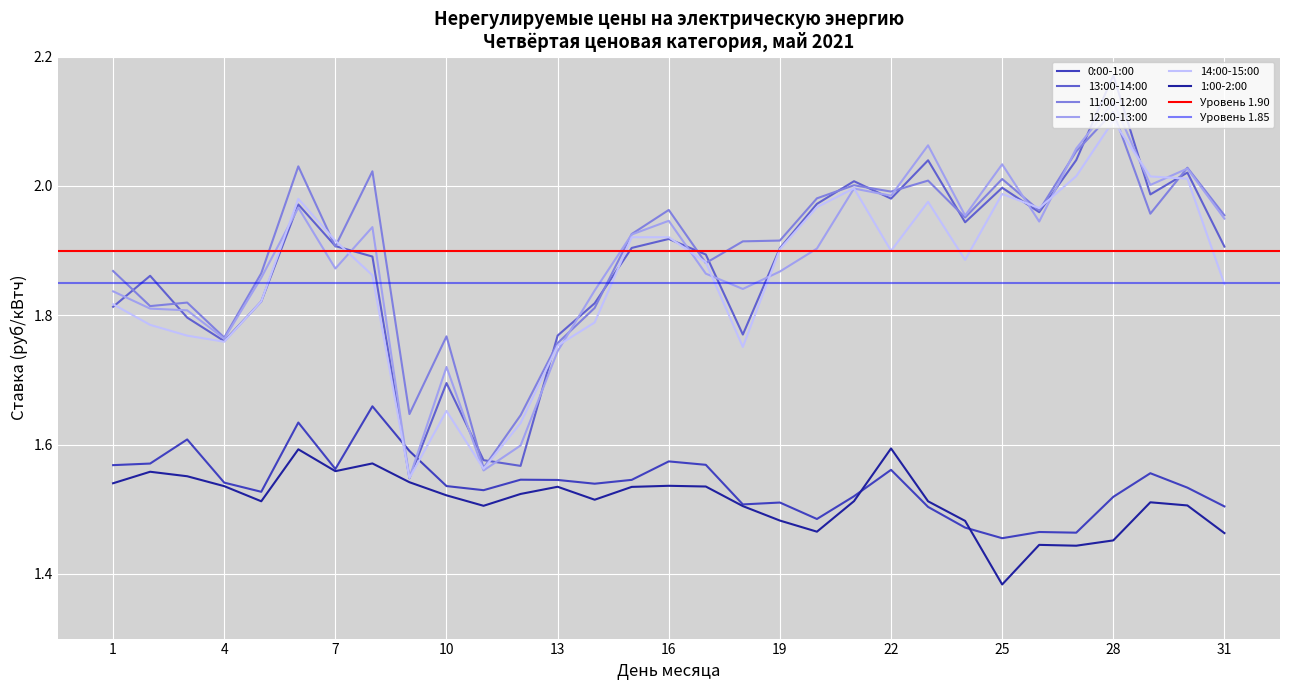

How many 1:00-2:00 values are between 1 and 2?

31